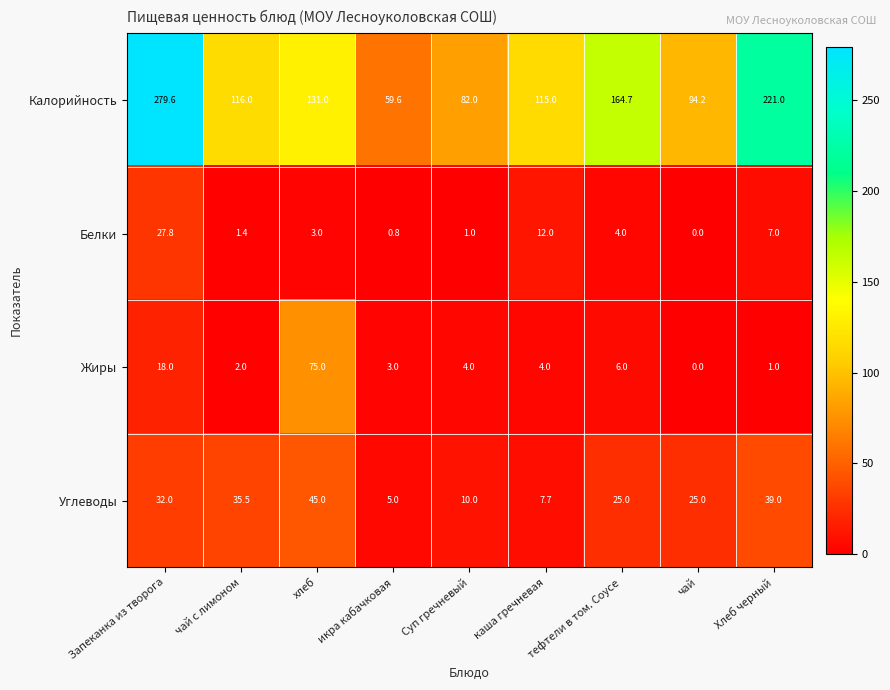

At which category is the sum across all series the highest?

Запеканка из творога